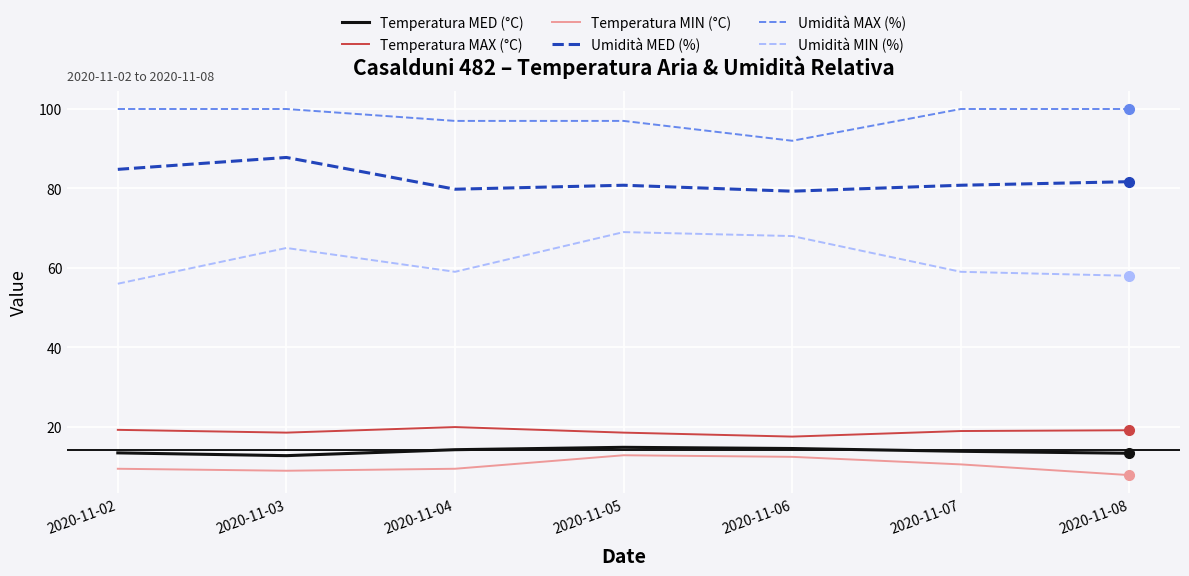

How many series are shown in this chart?

6